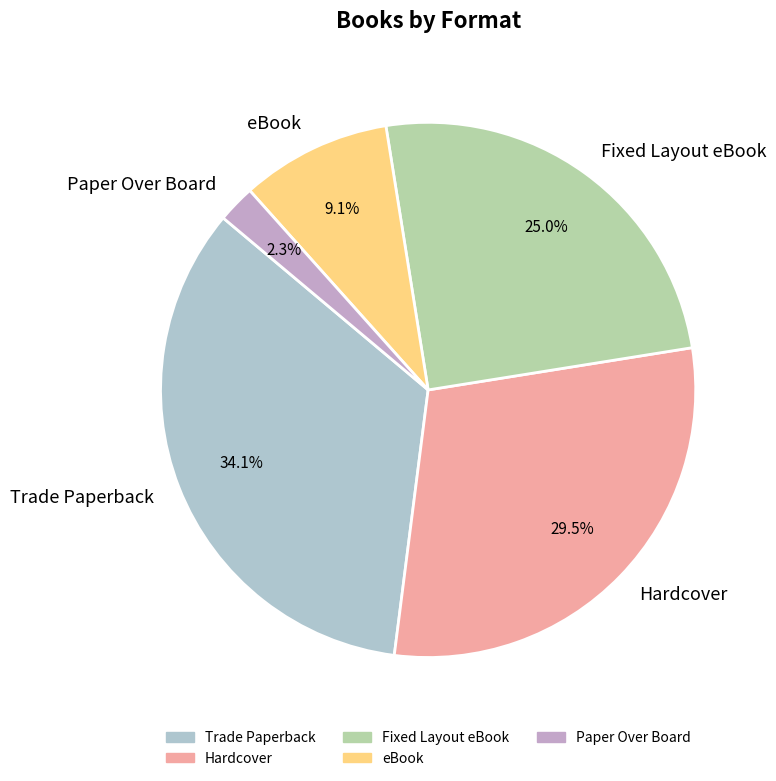

What is the ratio of the value at Fixed Layout eBook to the value at Trade Paperback?

0.7